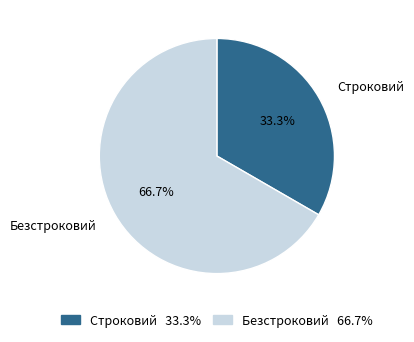

True or false: Строковий accounts for 28% of the total.

False